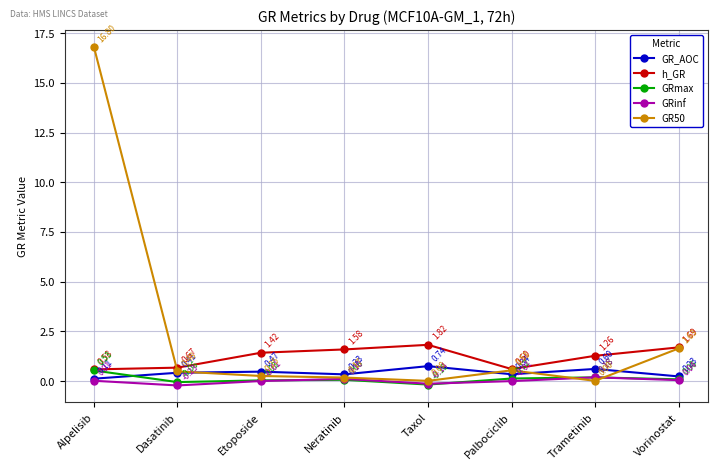

At which category is the sum across all series the highest?

Alpelisib